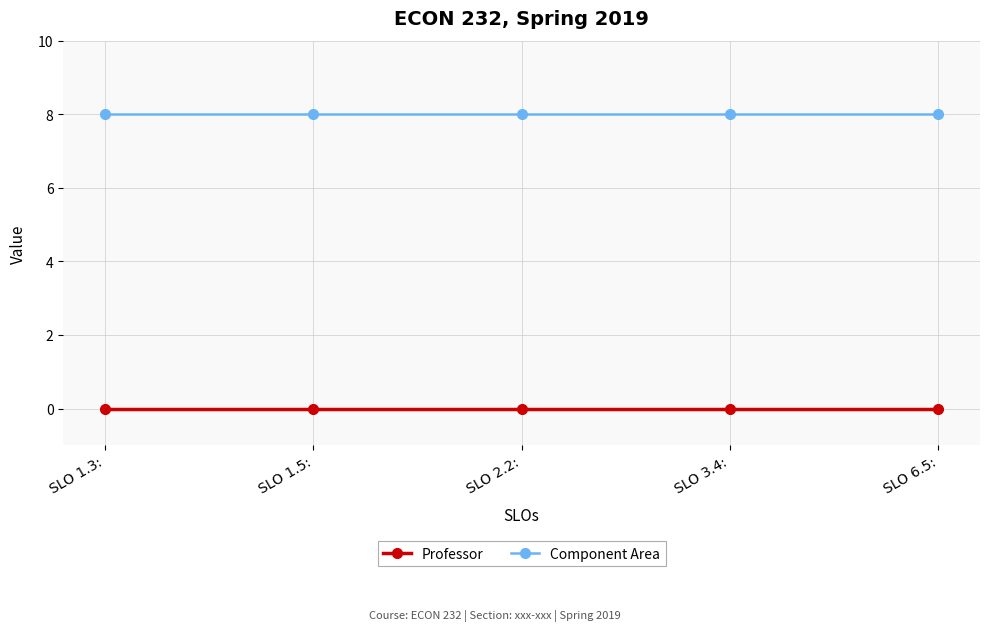

True or false: Component Area and Professor intersect in this chart.

False